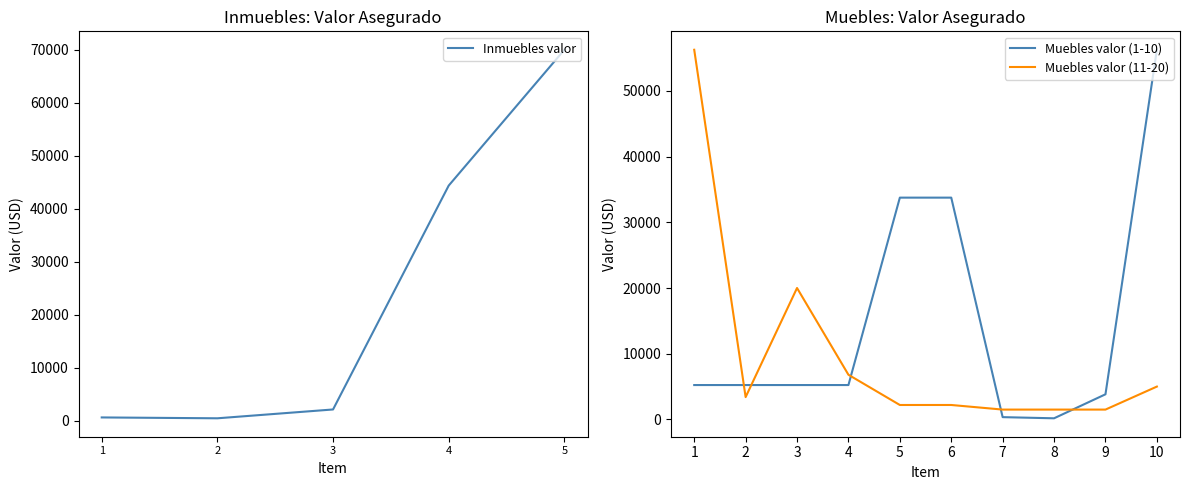

True or false: there are more than 1 points higher than both neighbors.

False